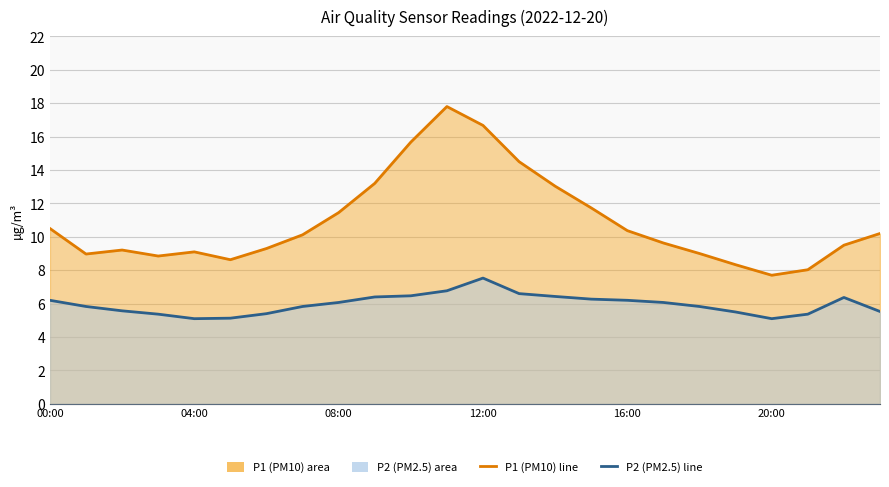

True or false: P1 has more than 0 interior local peaks.

True